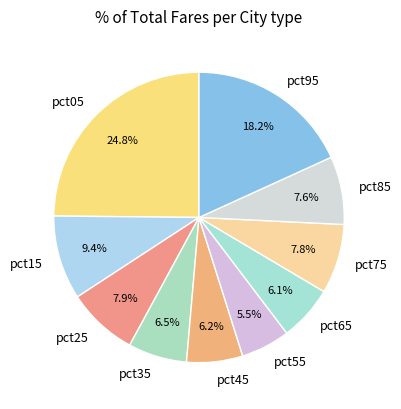

Does pct15 account for over 50% of the chart?

No